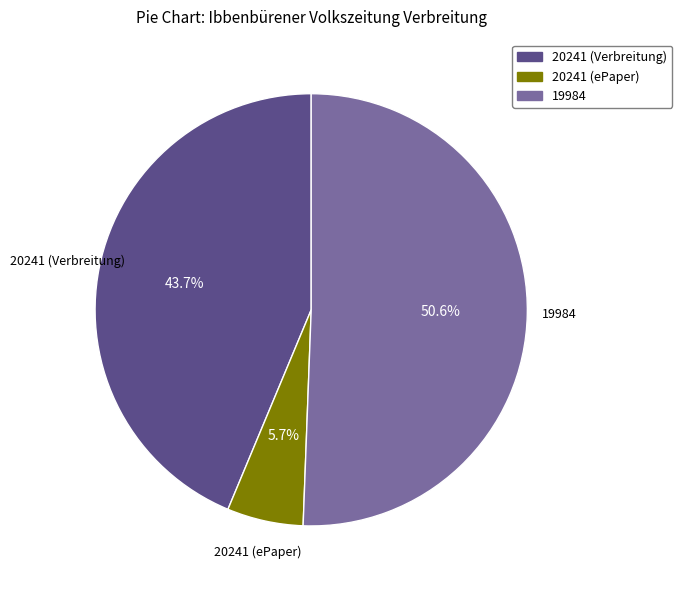

True or false: 19984 accounts for 62% of the total.

False